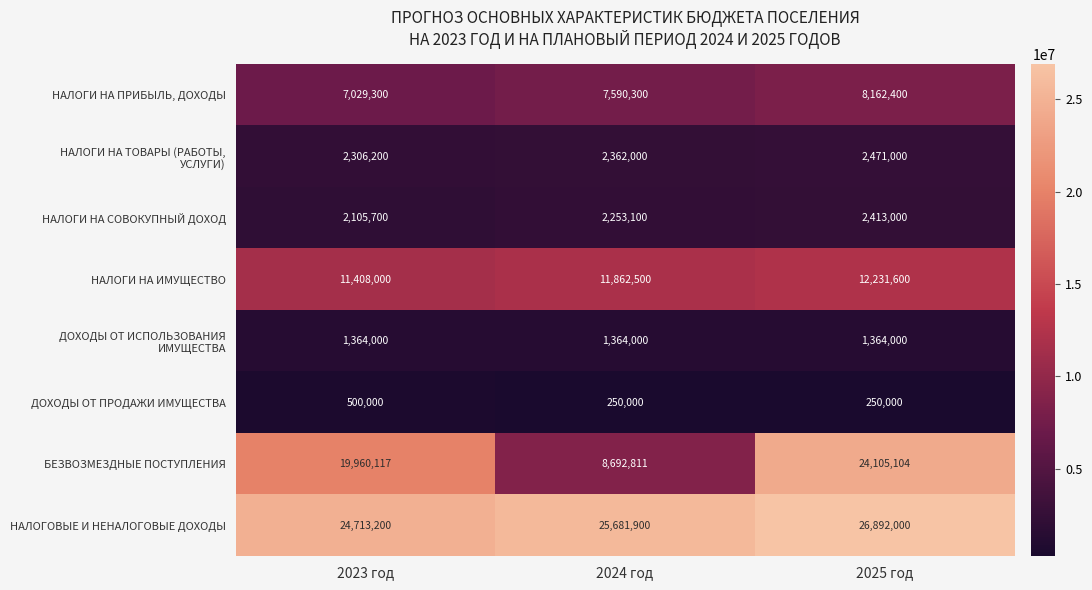

Rank the categories by БЕЗВОЗМЕЗДНЫЕ ПОСТУПЛЕНИЯ value from highest to lowest.

2025 год, 2023 год, 2024 год